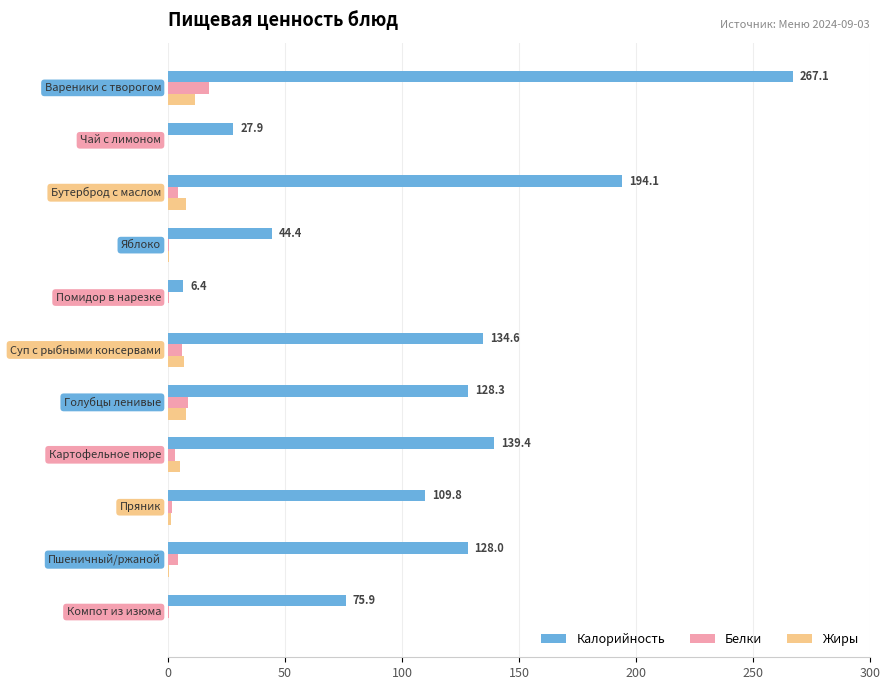

Which series has the largest total across all categories?

Калорийность